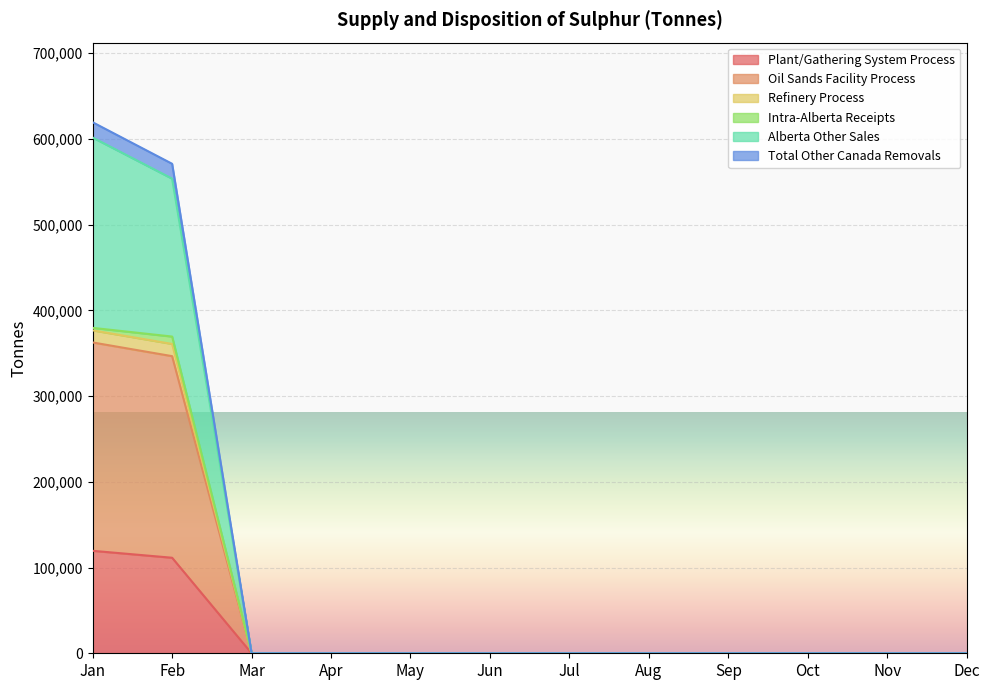

Between Nov and Dec, which is larger?

Nov